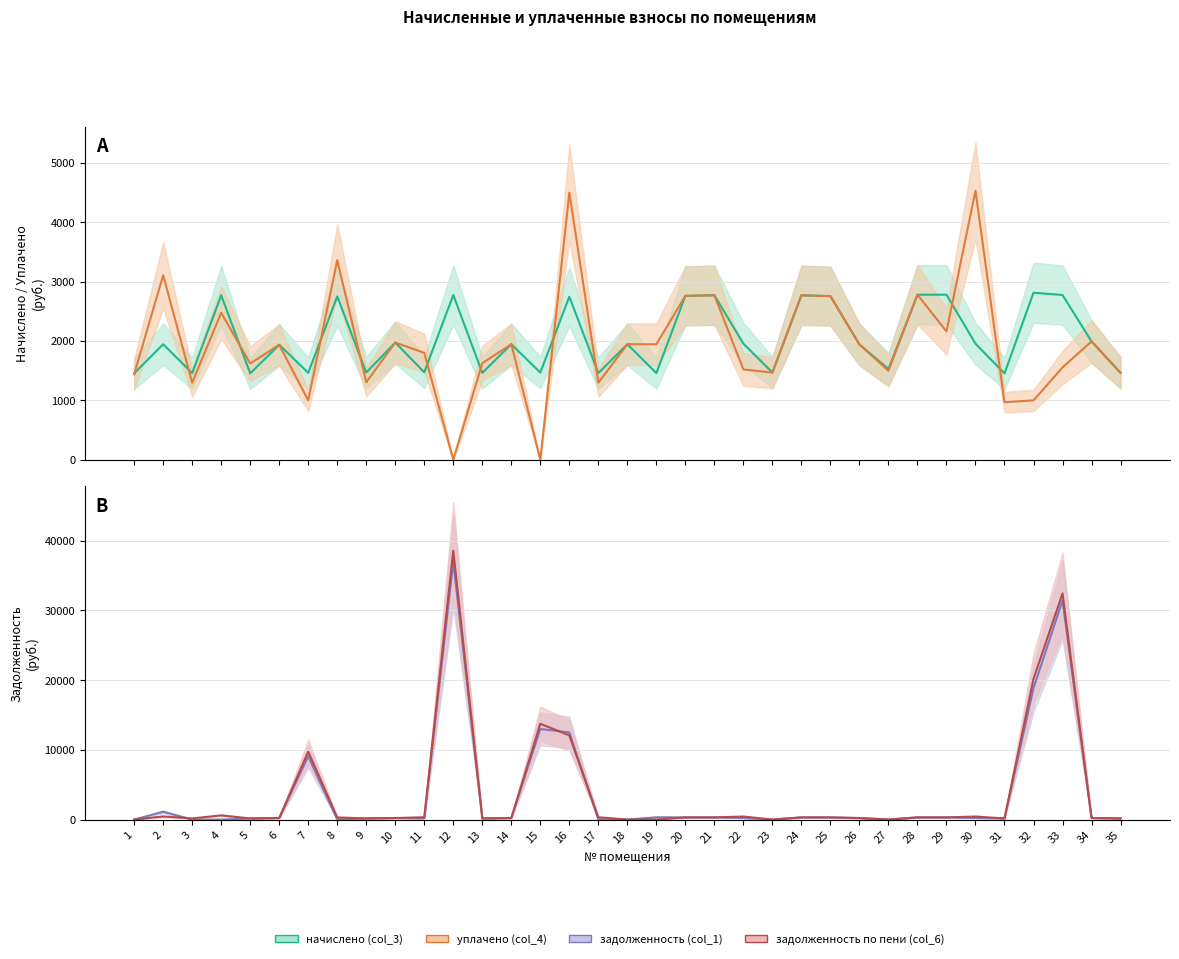

Reading right to left, what are all the values shown in this chart?

задолженность (col_1): 35=162.7	34=221.5	33=31438.7	32=18852.3	31=161.7	30=217.3	29=309.0	28=309.0	27=0.0	26=215.7	25=305.9	24=307.9	23=0.0	22=217.3	21=307.9	20=306.9	19=324.4	18=0.0	17=0.0	16=12503.6	15=12991.4	14=216.2	13=162.7	12=36966.2	11=163.8	10=219.4	9=163.2	8=0.0	7=9060.9	6=215.2	5=161.7	4=0.0	3=0.0	2=1119.0	1=0.0
начислено (col_3): 35=1464.4	34=1993.9	33=2776.1	32=2814.3	31=1454.8	30=1955.7	29=2780.9	28=2780.9	27=1531.2	26=1941.4	25=2757.1	24=2771.4	23=1469.2	22=1955.7	21=2771.4	20=2761.8	19=1459.6	18=1946.2	17=1459.6	16=2747.5	15=1469.2	14=1946.2	13=1464.4	12=2776.1	11=1473.9	10=1974.8	9=1469.2	8=2752.3	7=1464.4	6=1936.6	5=1454.8	4=2771.4	3=1459.6	2=1946.2	1=1454.8
уплачено (col_4): 35=1464.4	34=1993.9	33=1555.0	32=1000.0	31=969.4	30=4531.6	29=2161.9	28=2780.9	27=1500.0	26=1941.4	25=2757.0	24=2771.4	23=1469.2	22=1520.5	21=2771.4	20=2761.8	19=1946.2	18=1946.2	17=1297.4	16=4500.0	15=0.0	14=1946.2	13=1627.1	12=0.0	11=1801.5	10=1974.8	9=1305.9	8=3363.9	7=1000.0	6=1936.6	5=1621.5	4=2476.0	3=1297.4	2=3110.0	1=1440.0
задолженность по пени (col_6): 35=162.7	34=221.5	33=32455.9	32=20166.8	31=161.7	30=434.8	29=309.0	28=309.0	27=0.0	26=215.7	25=305.8	24=307.9	23=0.0	22=434.6	21=307.9	20=306.9	19=0.0	18=0.0	17=324.4	16=12080.4	15=13741.4	14=216.2	13=164.0	12=38583.3	11=327.7	10=219.4	9=163.2	8=305.8	7=9734.3	6=215.2	5=156.7	4=603.3	3=162.2	2=444.1	1=0.0